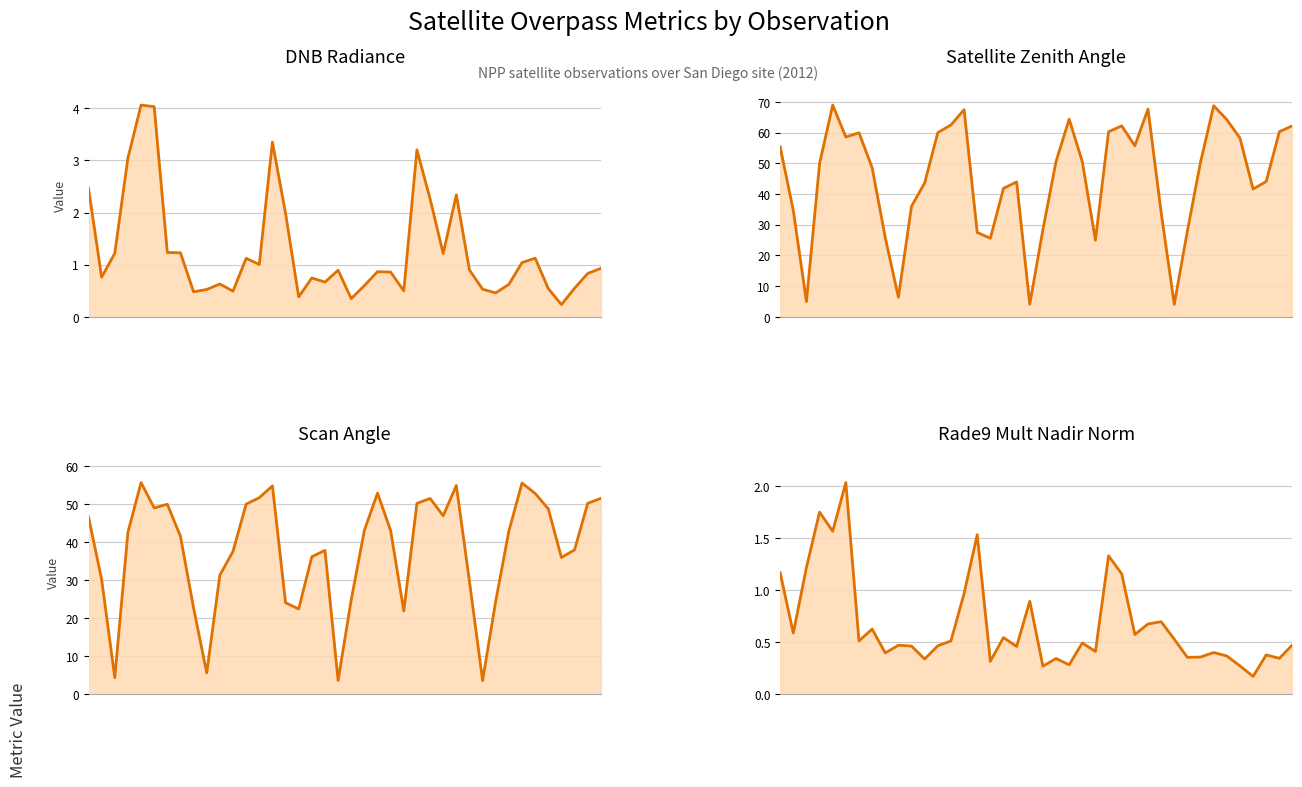

At which category does satz line reach its first local peak?

4